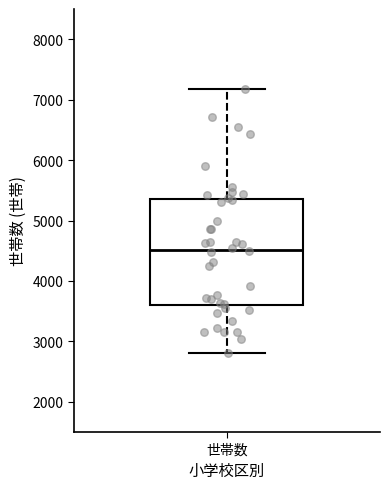

Read this box plot against the y-axis: the position of the median line, the range covered by the box, and the ends of both whiskers. The values are not printed on the chart, so give them approximately, as read against the axis.

median 4500, box 3600 to 5300, whiskers 2800 to 7200